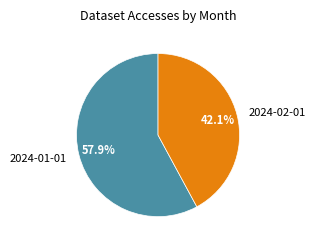

To the nearest percent, what is the difference between the 2024-02-01 and 2024-01-01 slice percentages?

16%